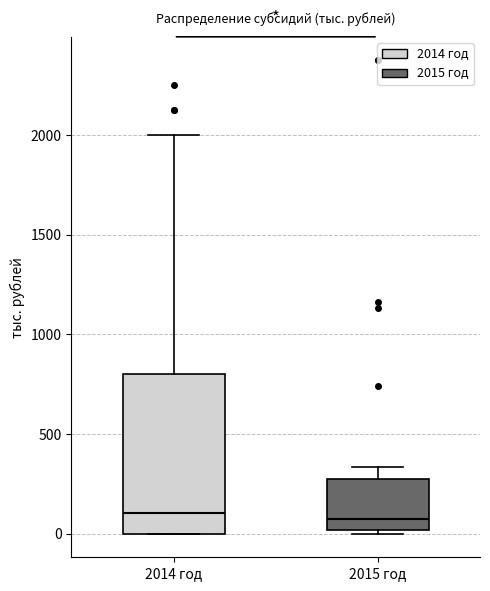

Reading left to right, transcribe this box plot: for each box, give where its median line is, the range the box spans, and where its two whiskers end, as read against the y-axis. The values are not printed on the chart, so give them approximately, as read against the axis.

2014 год: median 100, box 0 to 800, whiskers 0 to 2000
2015 год: median 50, box 0 to 250, whiskers 0 (just below the box's lower edge) to 350